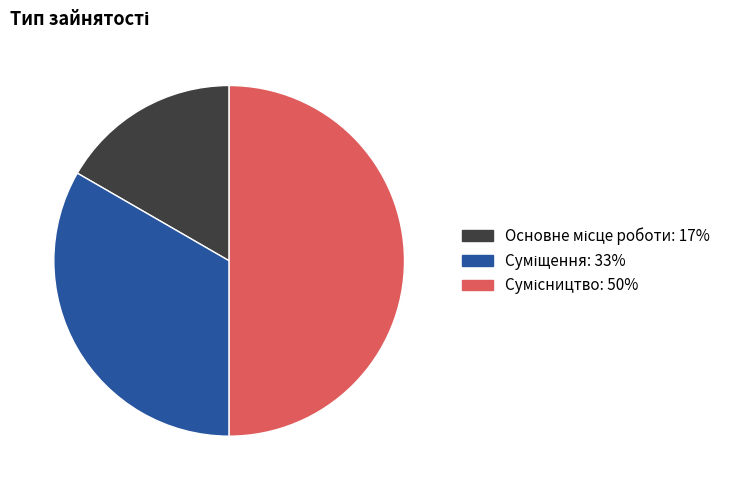

Is there a majority slice in this chart?

No